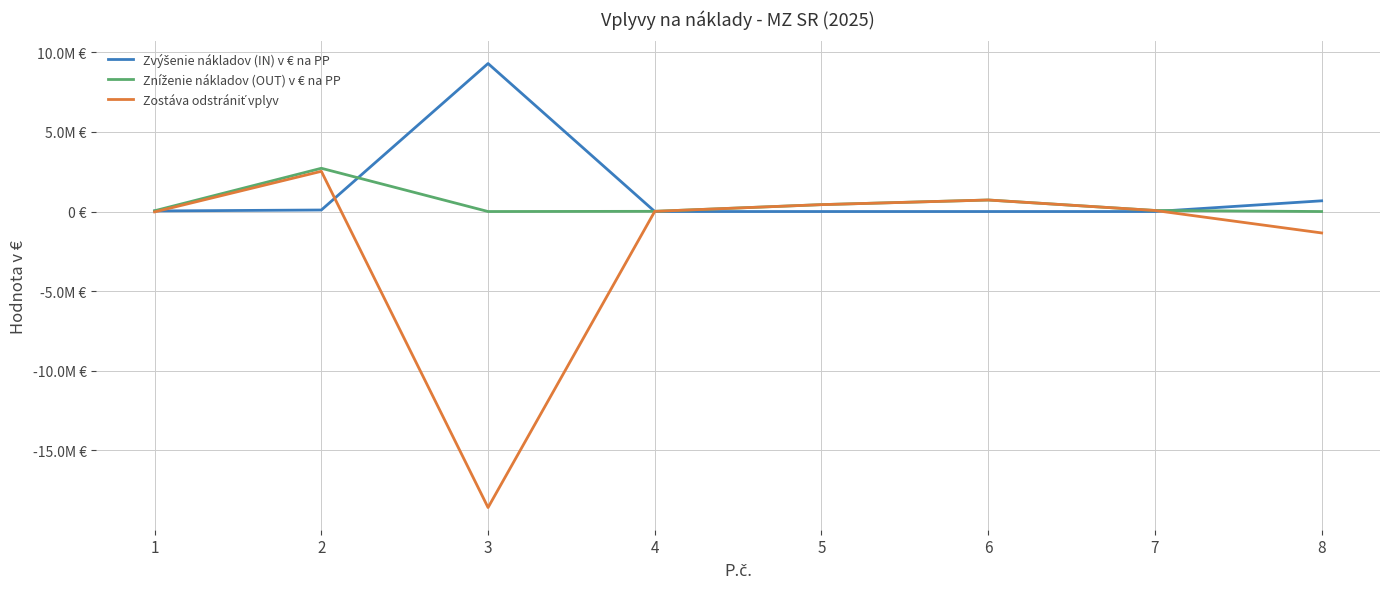

At which label is Zostáva odstrániť vplyv closest to -8031404?

8